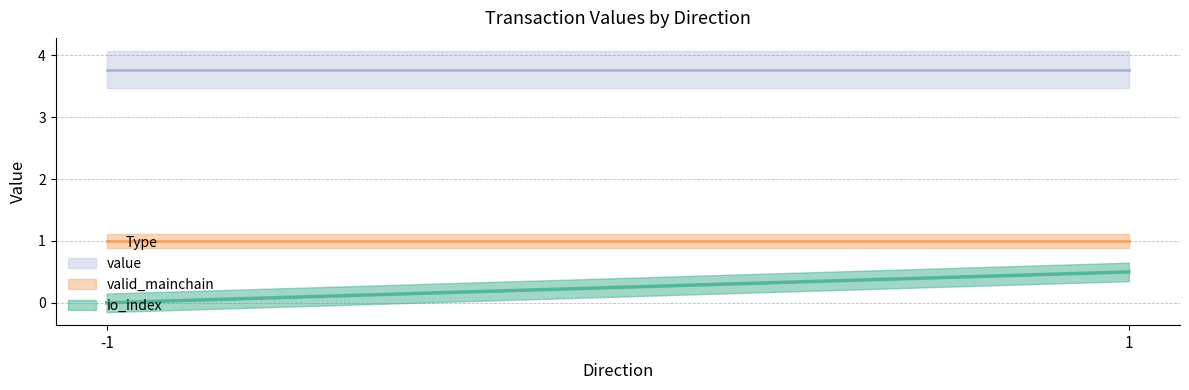

What is the average value of the io_index series?

0.2